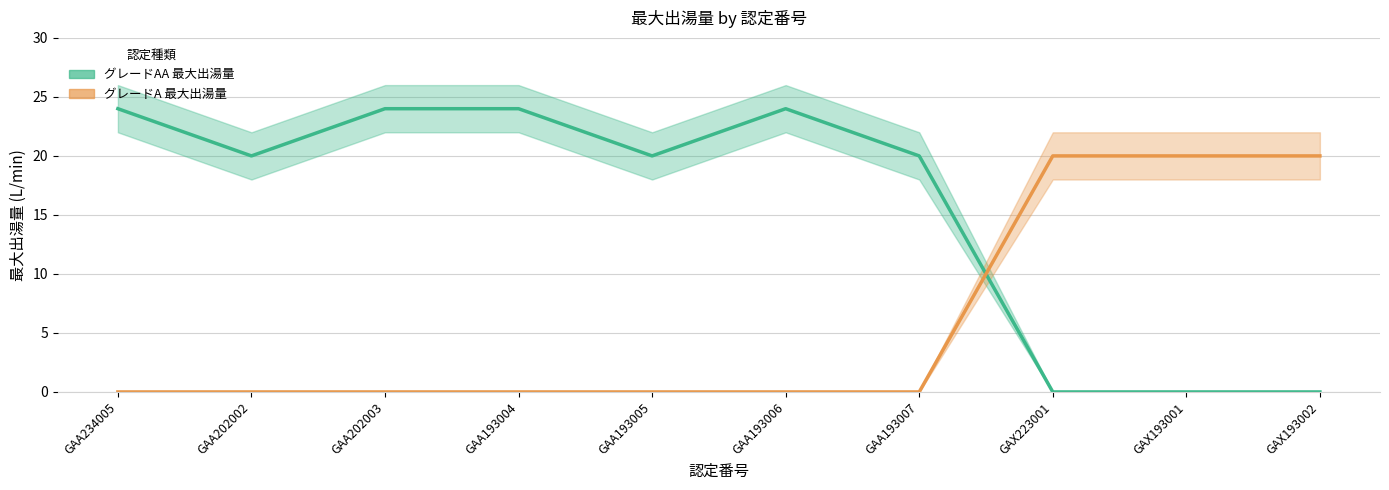

At how many categories does at least one series exceed 17?

10